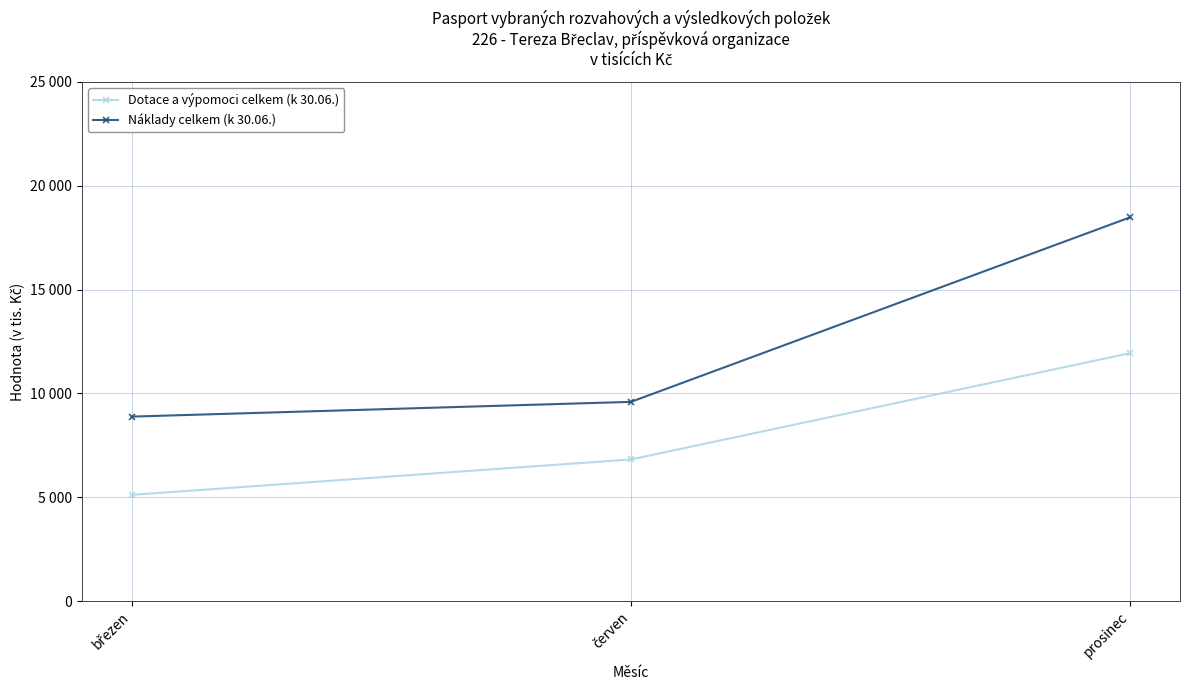

Does the chart have visible grid lines?

Yes